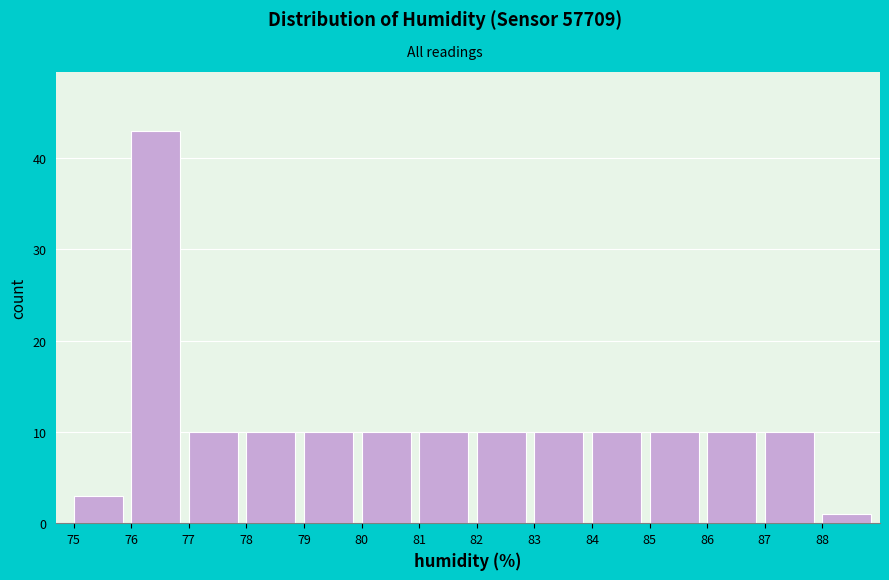

Over which range of the x-axis is the bar tallest?

76 to 77